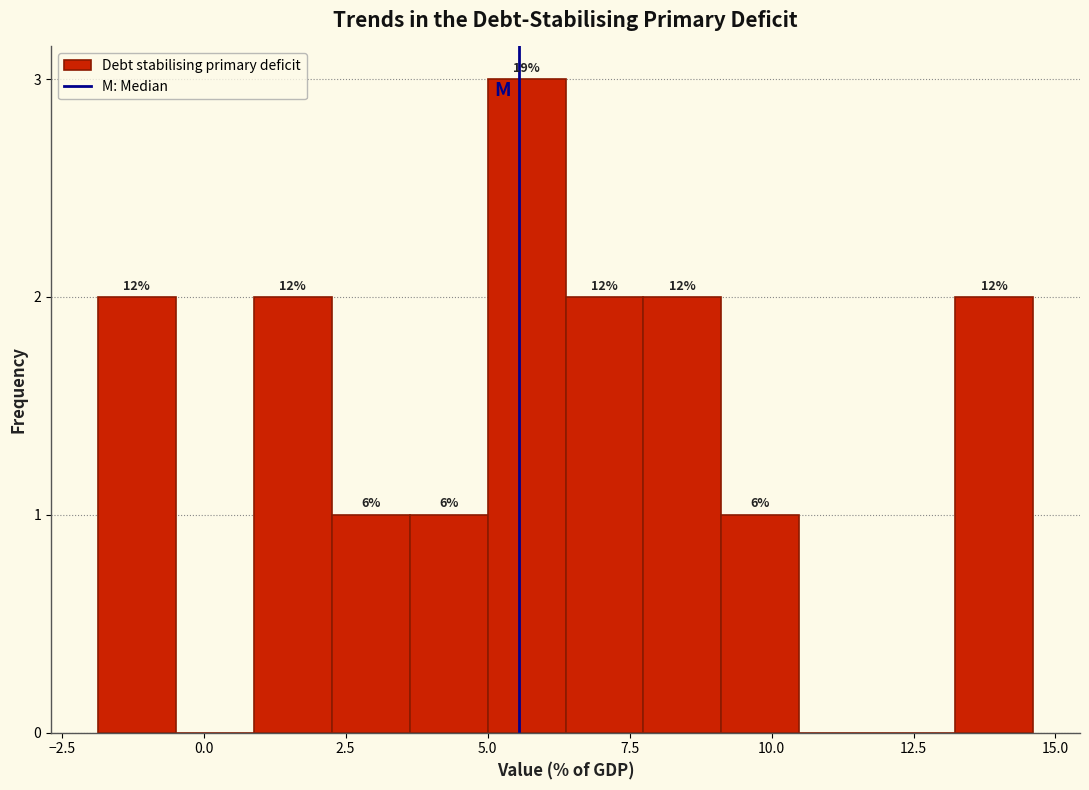

Around what value on the x-axis is the tallest bar? Give the approximate position of its centre, as read against the axis.

5.5